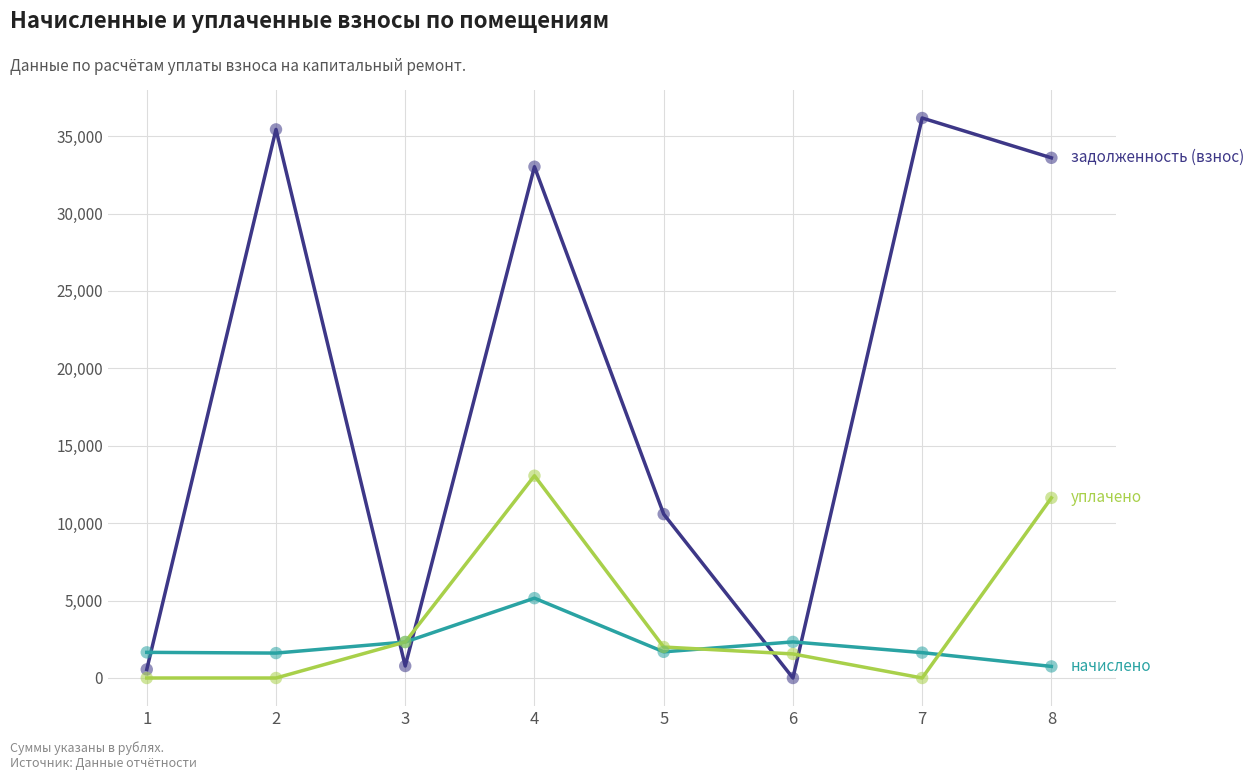

What is the spread (max minus min) of values at 6?

2331.6